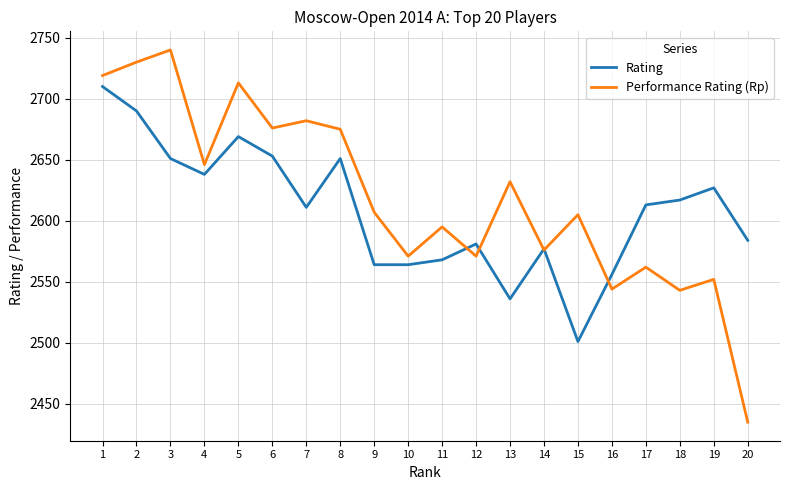

The value of Rating at 1 is 4369. True or false?

False